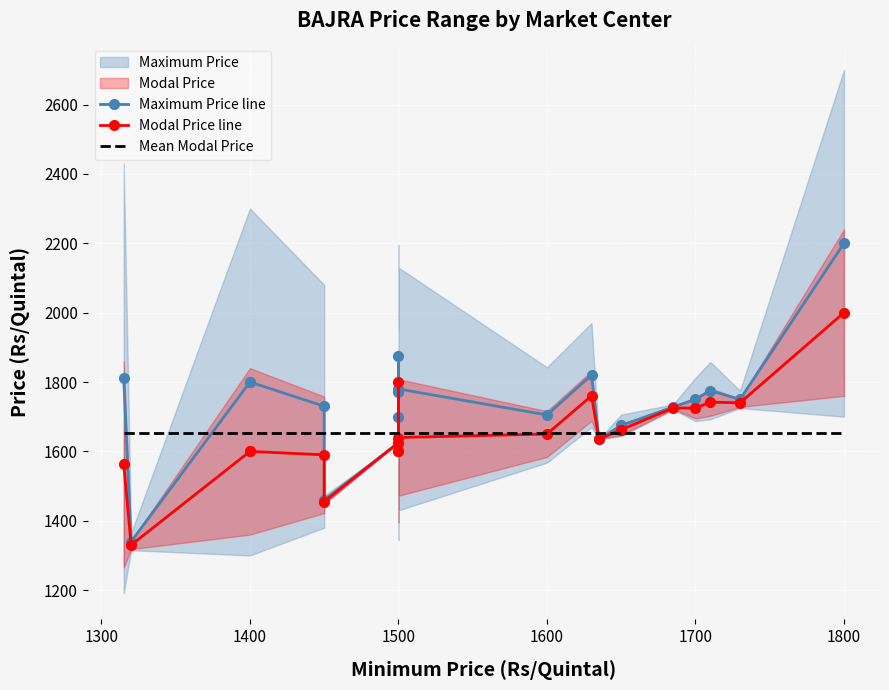

Is the value of Maximum Price line at 1700 greater than the value of Modal Price line at 1400?

Yes